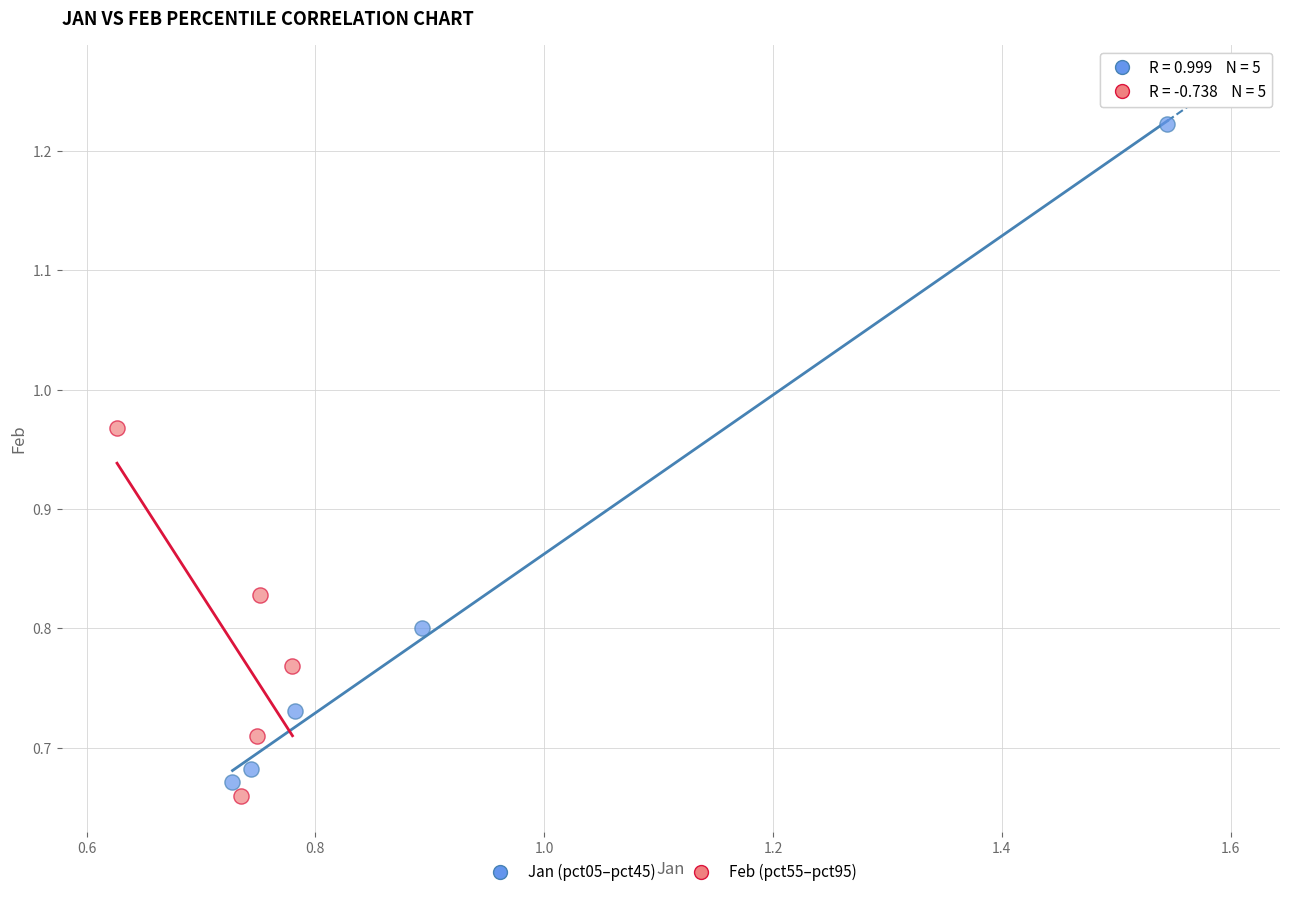

What are all the series names shown in the legend?

Jan (pct05–pct45), Feb (pct55–pct95)